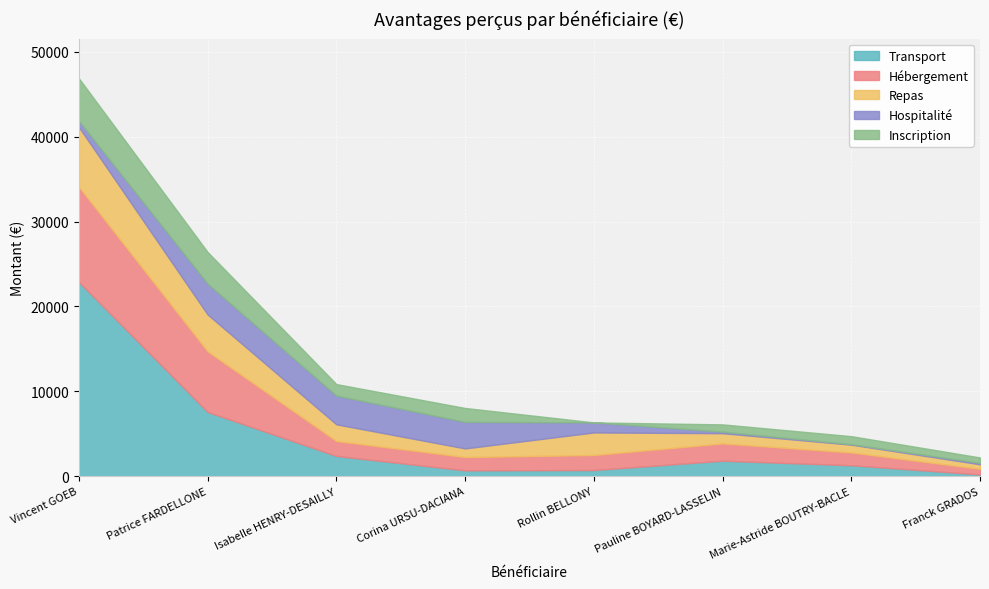

Rank the series at Marie-Astride BOUTRY-BACLE from highest to lowest value.

Hébergement, Transport, Inscription, Repas, Hospitalité